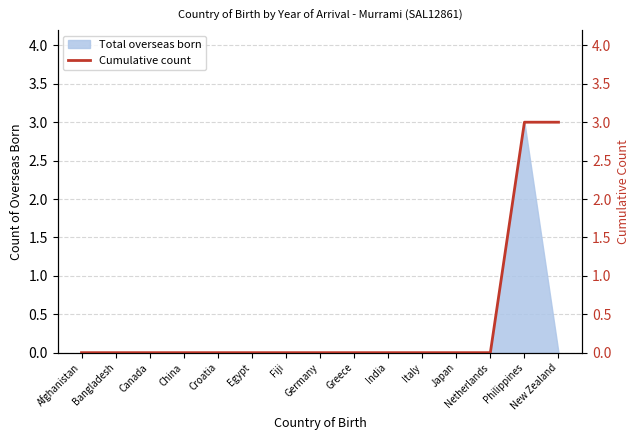

What is the value of the 15th point from the left?

3